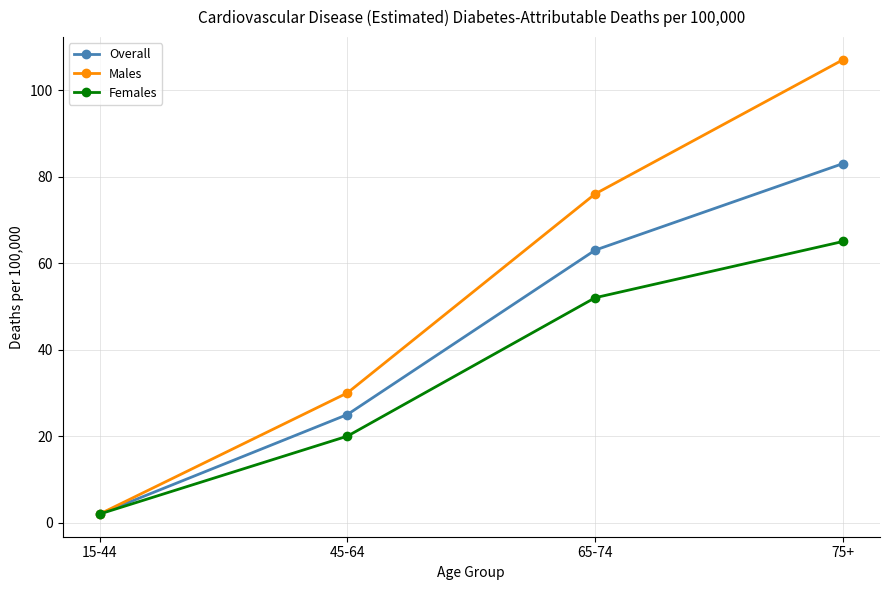

What is the greatest value displayed?

107